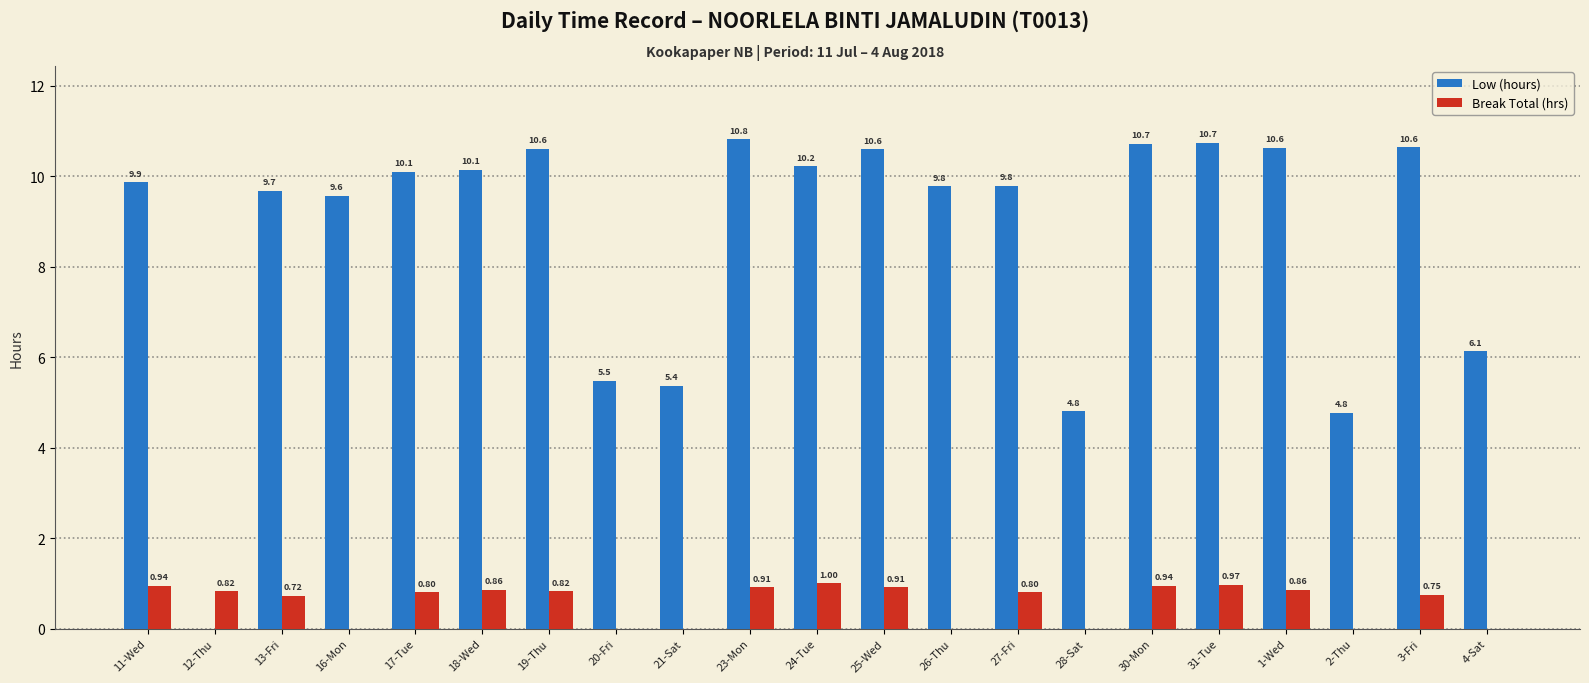

How many series are shown in this chart?

2